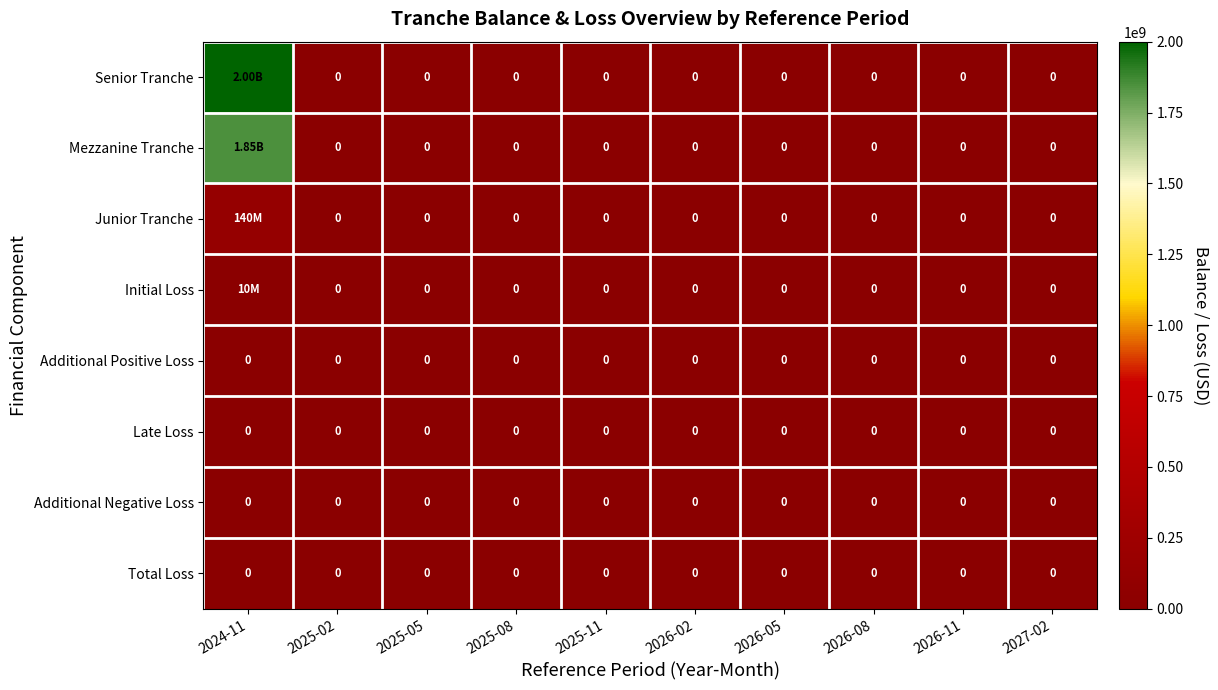

Between 2025-02 and 2025-05, which is larger?

2025-02